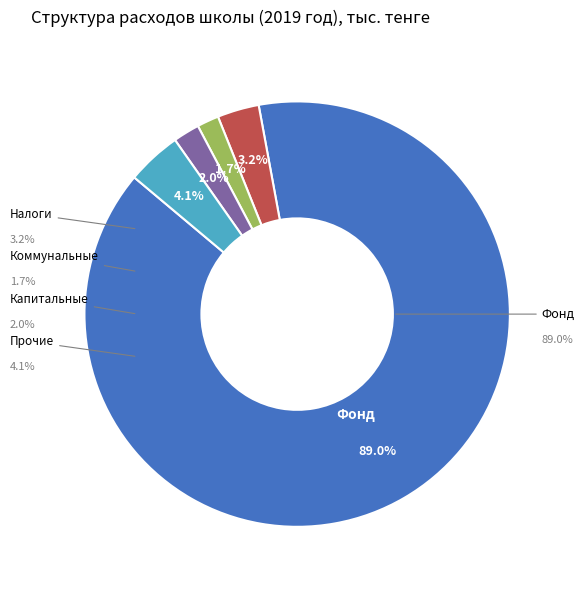

Combined, do Коммунальные расходы and Прочие расходы account for over 50%?

No